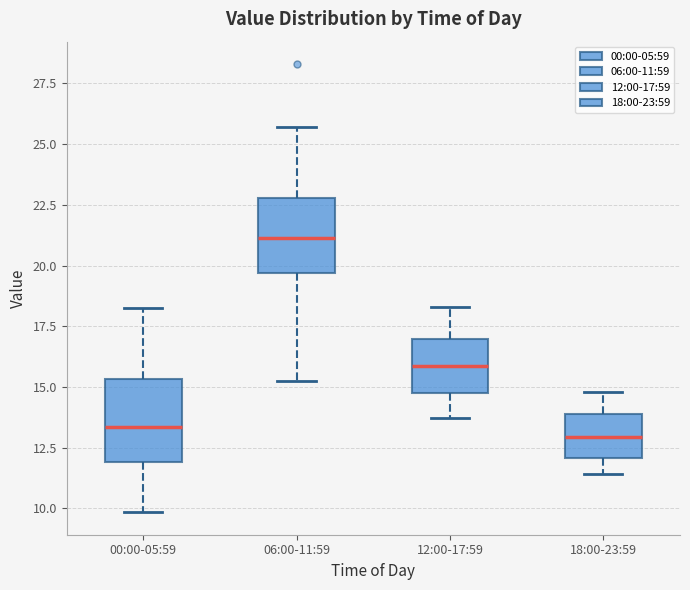

Reading left to right, read every box against the y-axis: the position of its median line, the range the box covers, and the ends of its whiskers. The values are not printed on the chart, so give them approximately, as read against the axis.

00:00-05:59: median 13.5, box 12.0 to 15.5, whiskers 10.0 to 18.0
06:00-11:59: median 21.0, box 19.5 to 23.0, whiskers 15.0 to 25.5
12:00-17:59: median 16.0, box 15.0 to 17.0, whiskers 13.5 to 18.5
18:00-23:59: median 13.0, box 12.0 to 14.0, whiskers 11.5 to 15.0